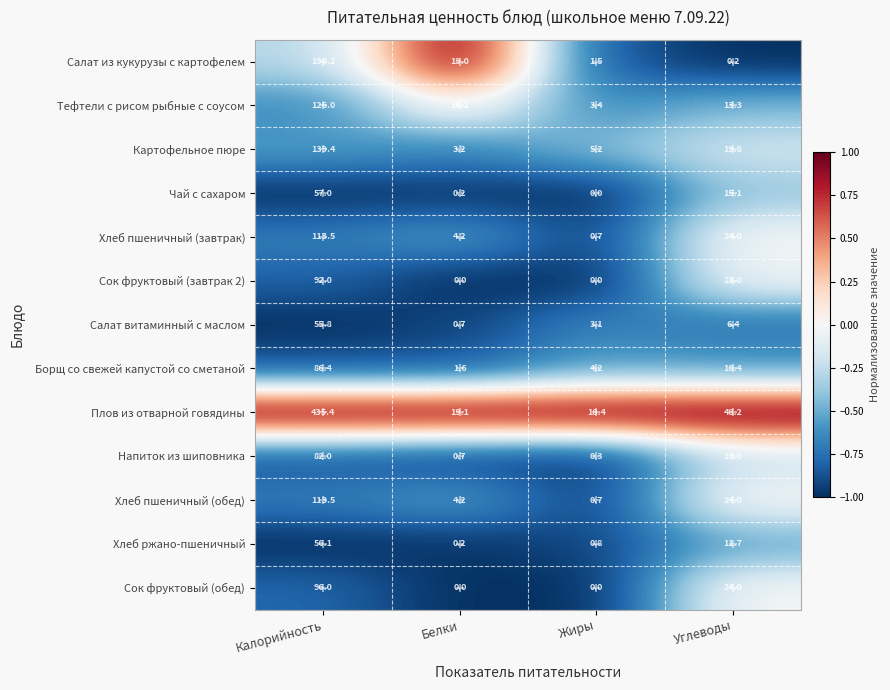

What is the total value across all series at Жиры?

38.3